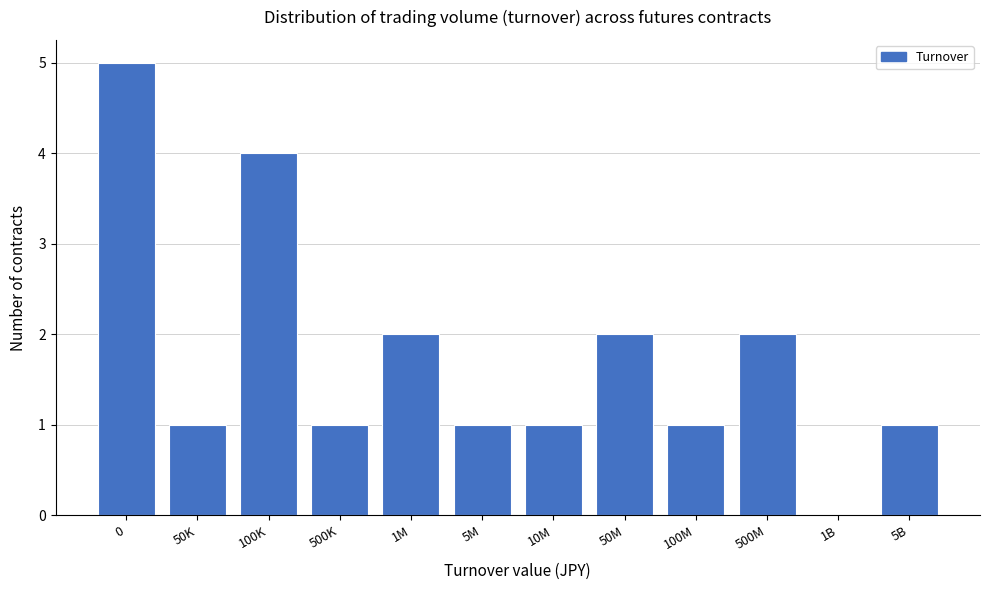

Reading left to right, transcribe all the data shown in this chart.

0=5	50K=1	100K=4	500K=1	1M=2	5M=1	10M=1	50M=2	100M=1	500M=2	1B=0	5B=1